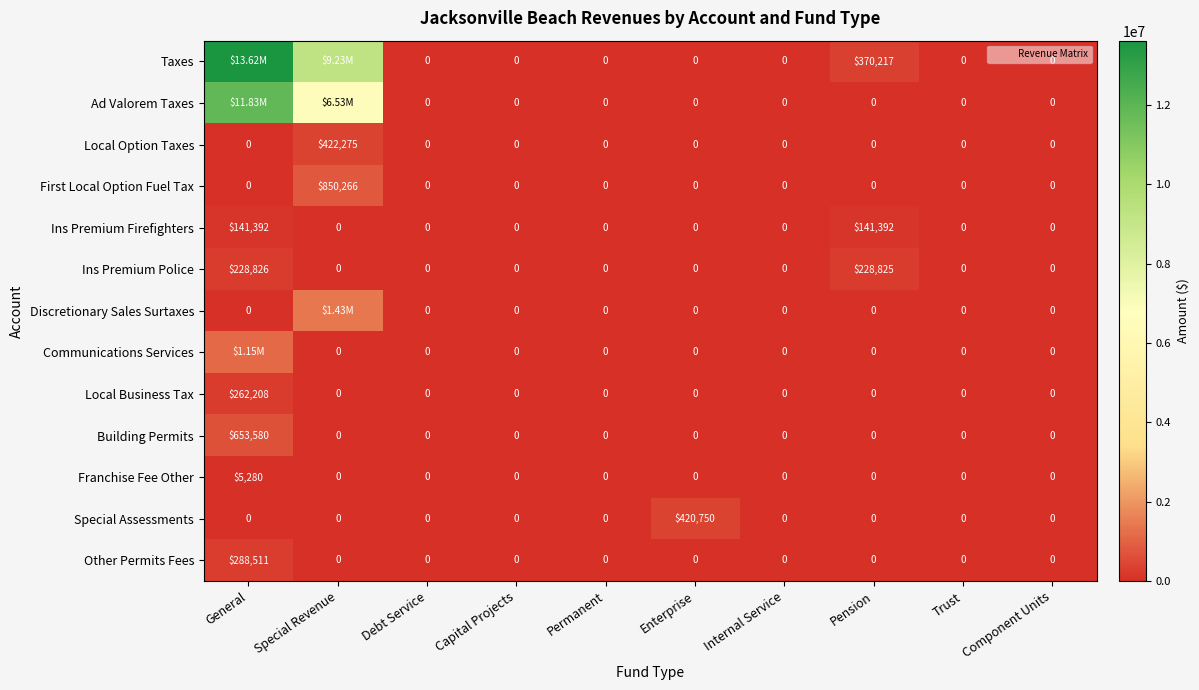

The value of Franchise Fee Other at General is 5280. True or false?

True